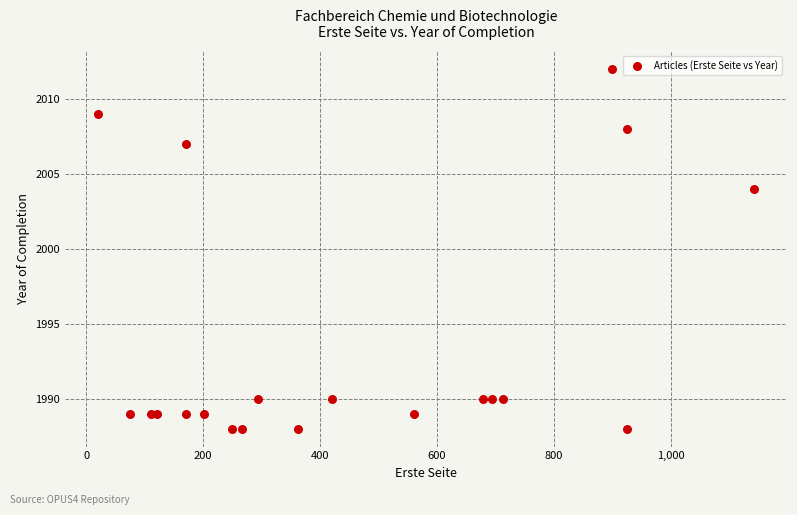

What Y value in the scatter plot is closest to 2000?

2004